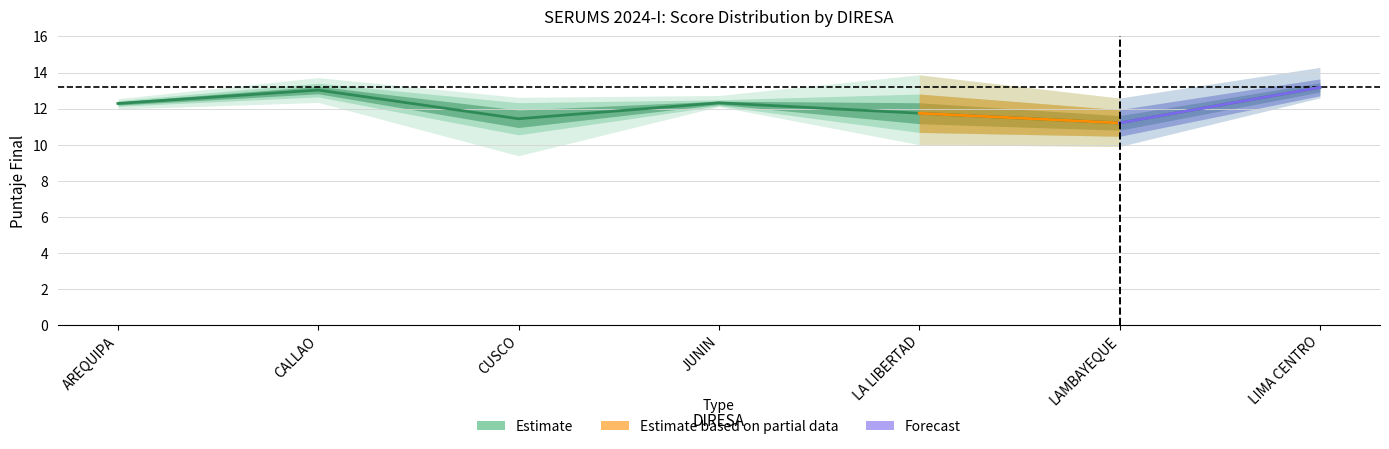

True or false: the data shows 4.4 at AREQUIPA.

False